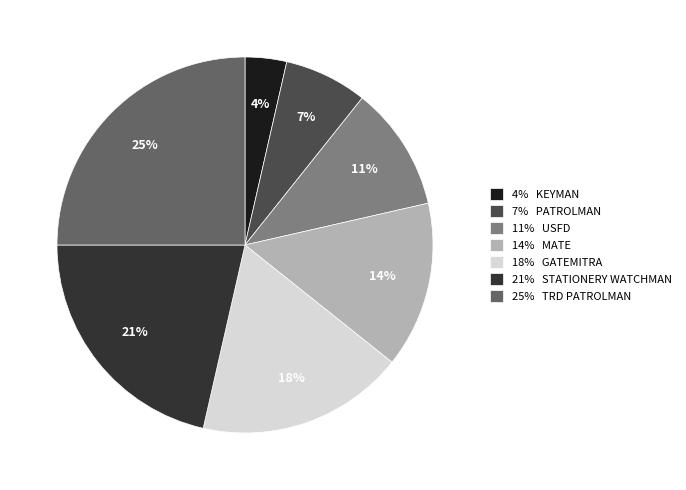

Is there a majority slice in this chart?

No